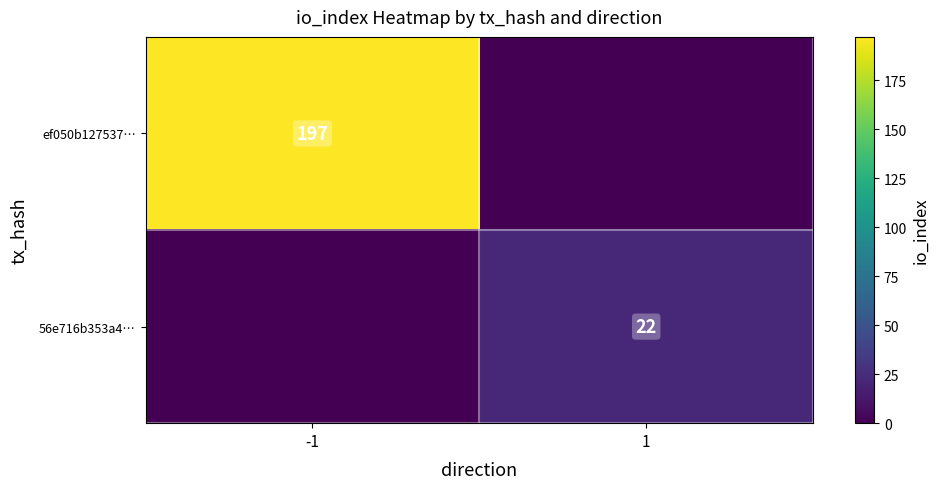

Which has a higher value, -1 or 1?

-1